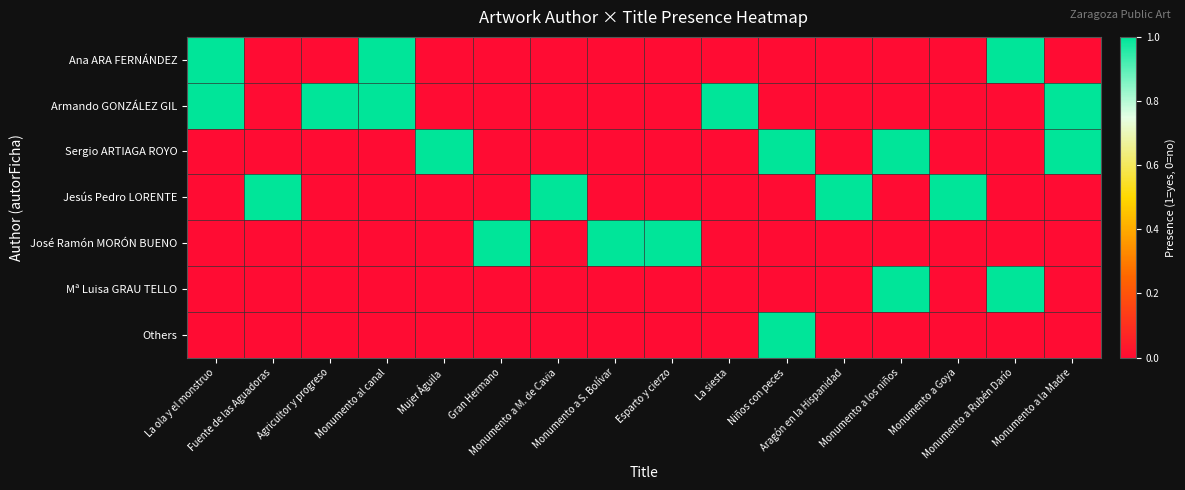

At which category is the sum across all series the highest?

La ola y el monstruo